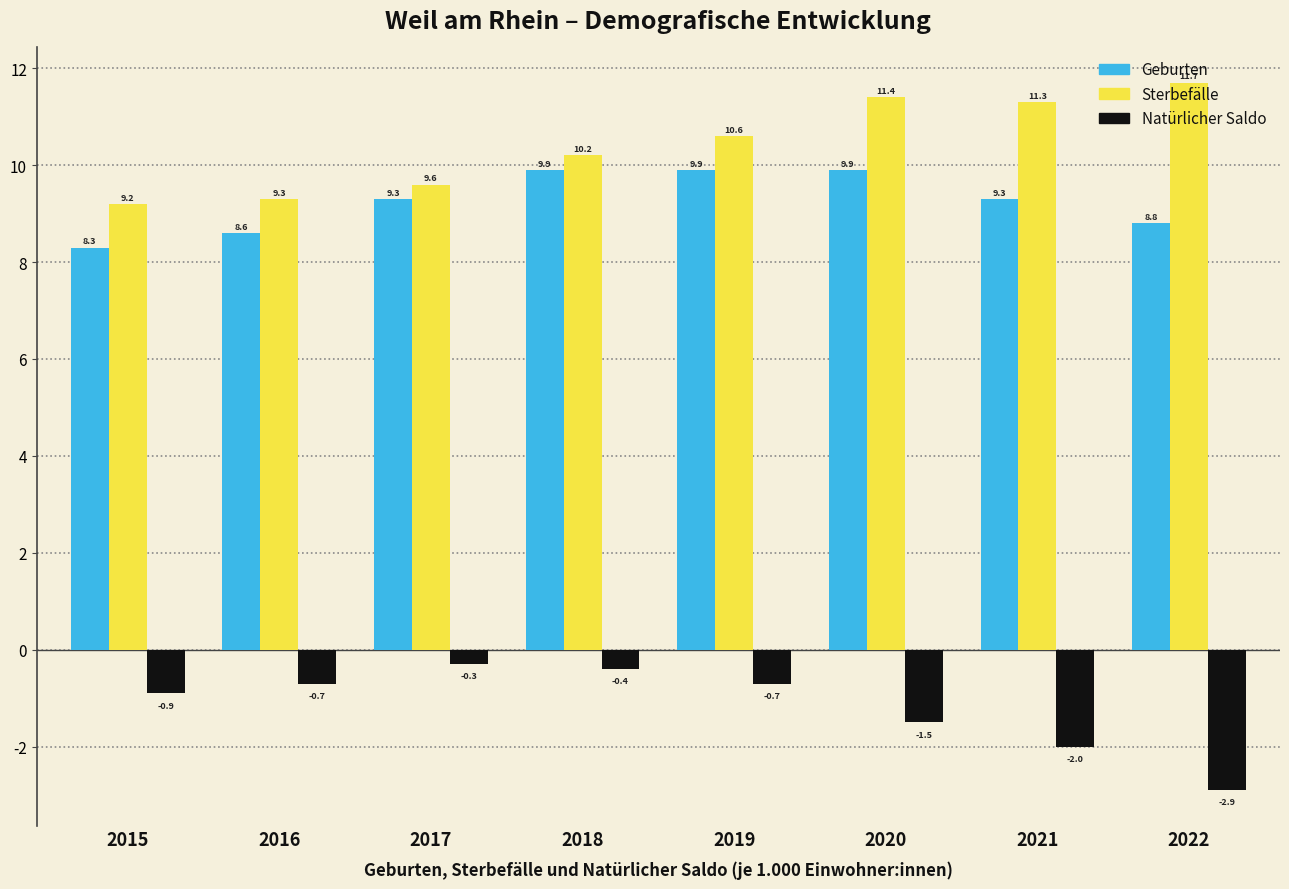

Where does the Sterbefälle series first go above 10?

2018